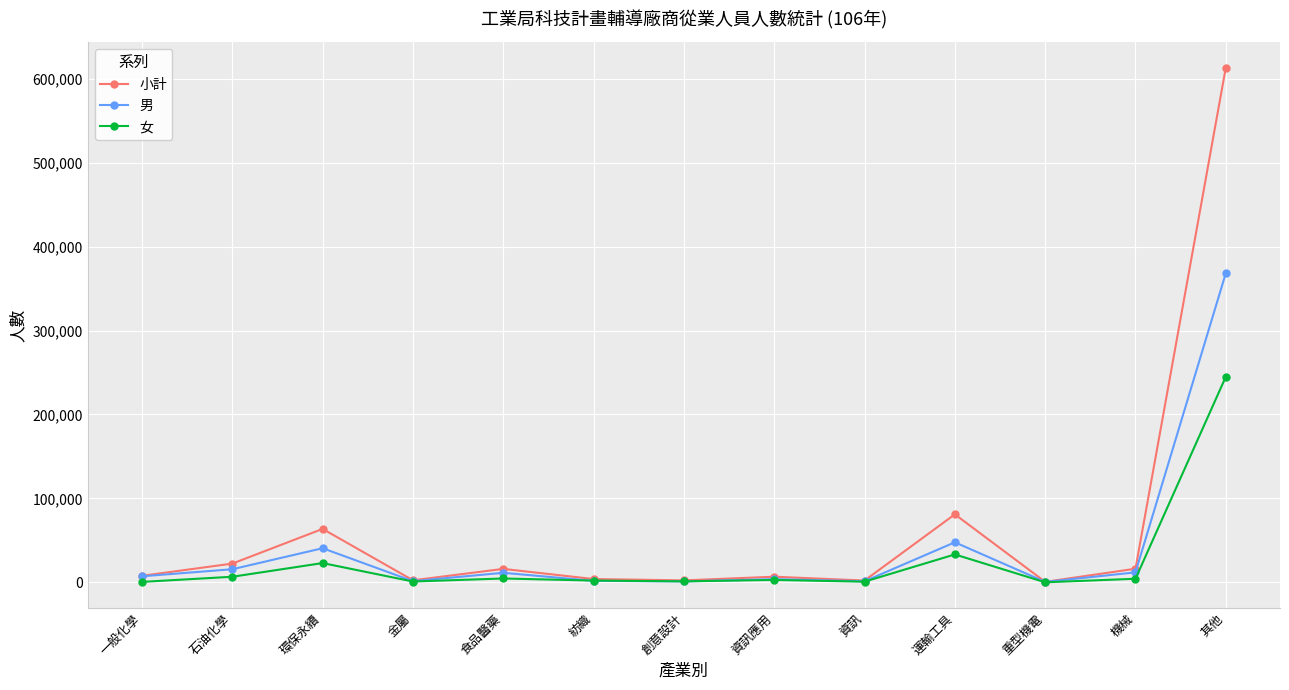

At which category is the sum across all series the highest?

其他